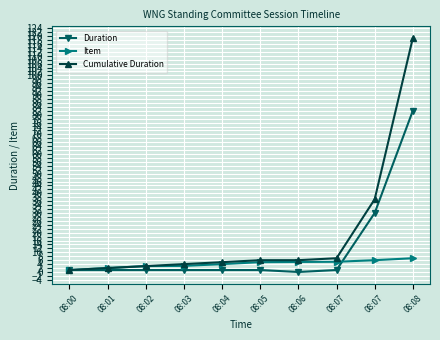

At which category is the sum across all series the highest?

08:08